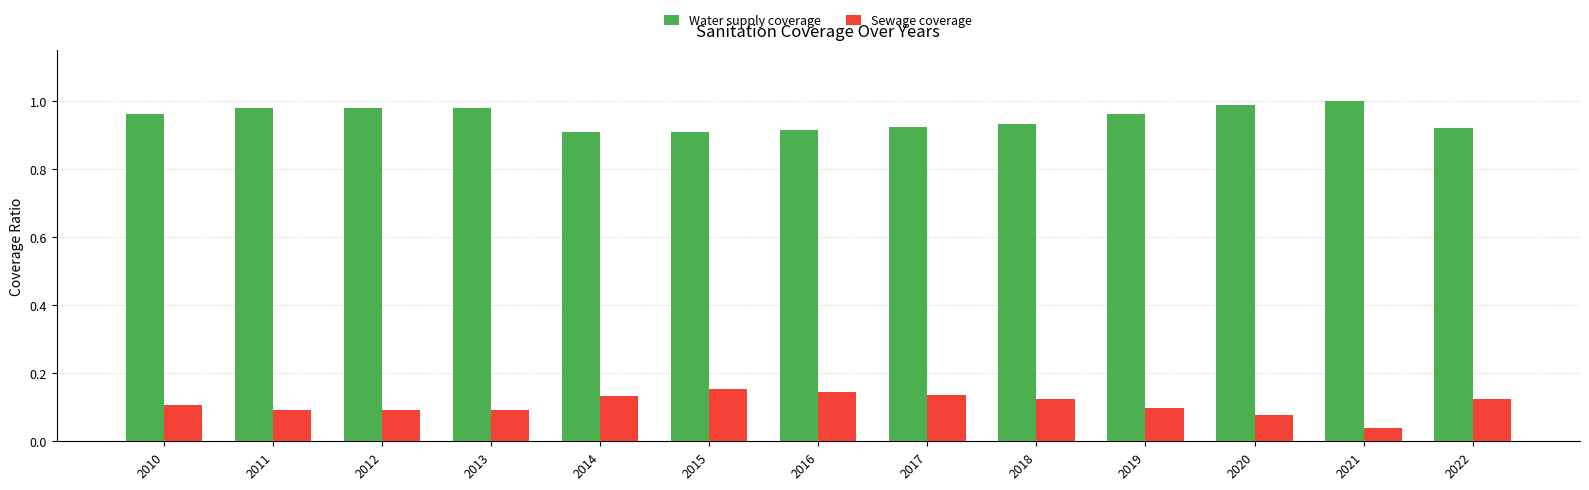

What are all the series names shown in the legend?

Water supply coverage, Sewage coverage